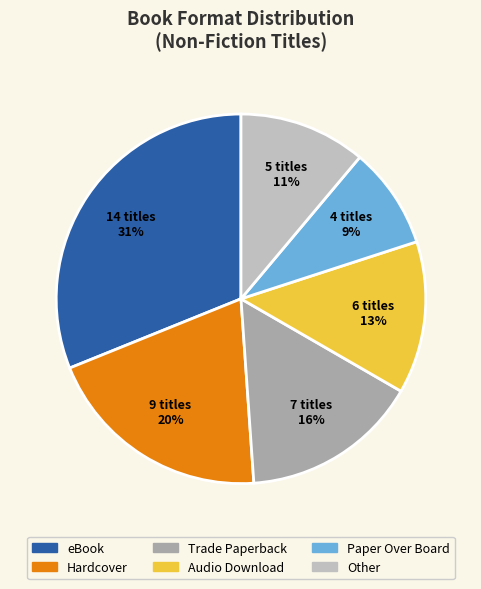

Rank the categories by value from highest to lowest.

eBook, Hardcover, Trade Paperback, Audio Download, Other, Paper Over Board